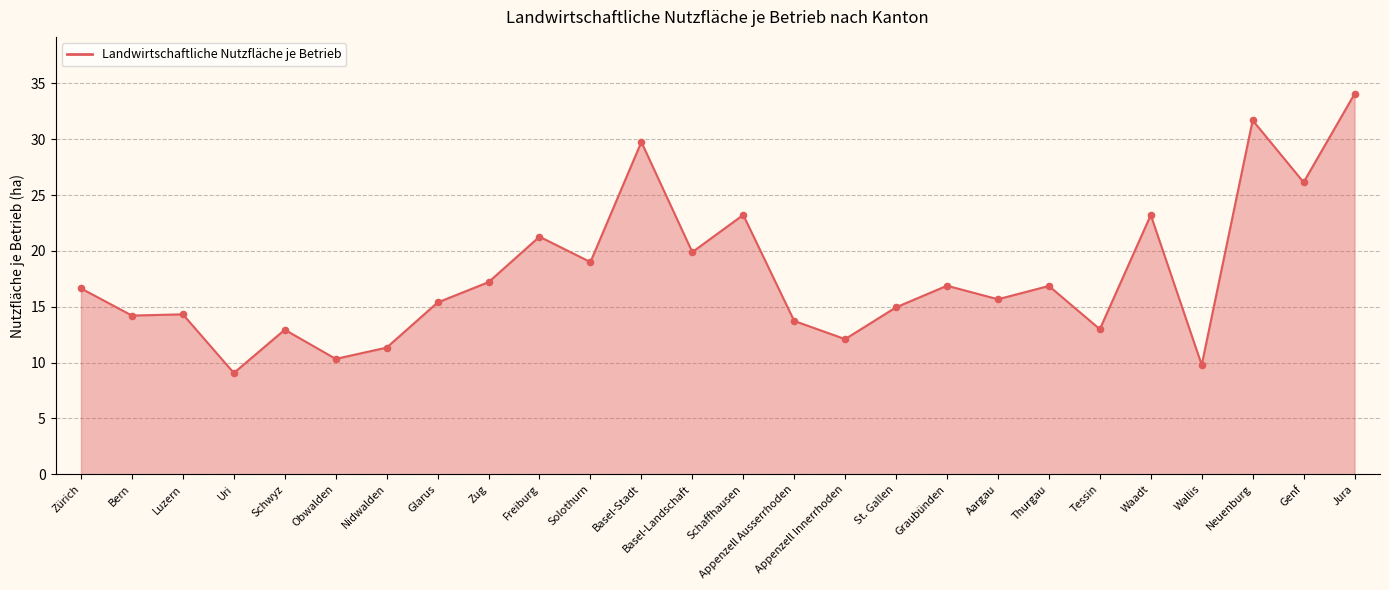

What is the change in value from Bern to Obwalden?

-3.9